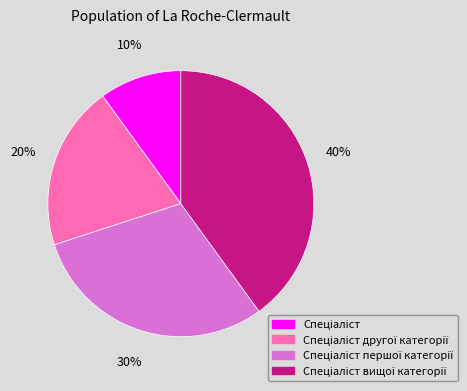

Count the number of slices in the pie.

4